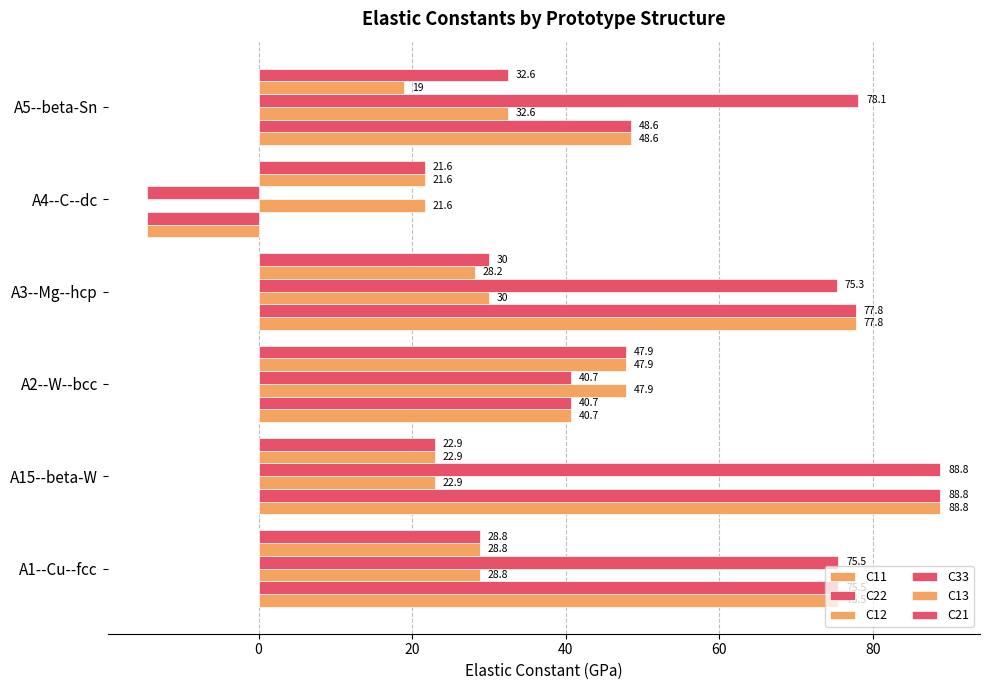

List the series in order of their peak value, highest first.

C11, C22, C33, C12, C13, C21